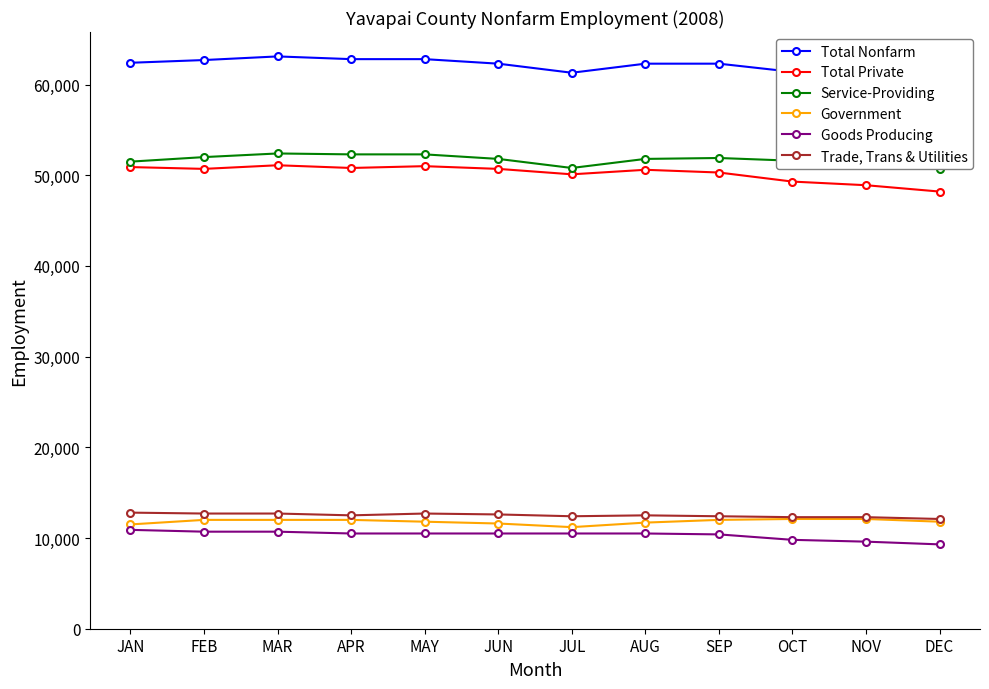

At which label does Goods Producing reach its minimum?

DEC